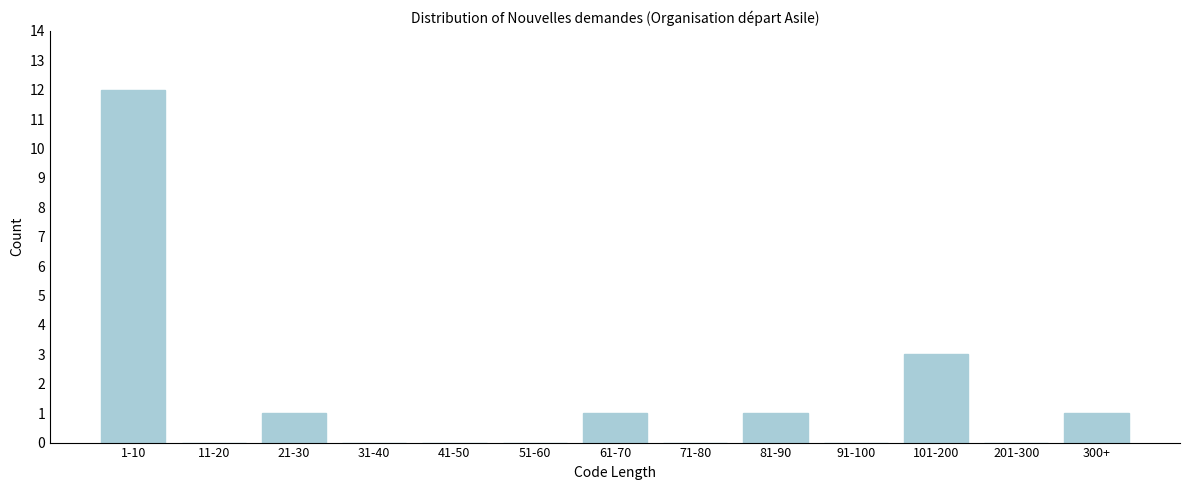

Reading right to left, list all the values displayed in this chart.

300+=1	201-300=0	101-200=3	91-100=0	81-90=1	71-80=0	61-70=1	51-60=0	41-50=0	31-40=0	21-30=1	11-20=0	1-10=12